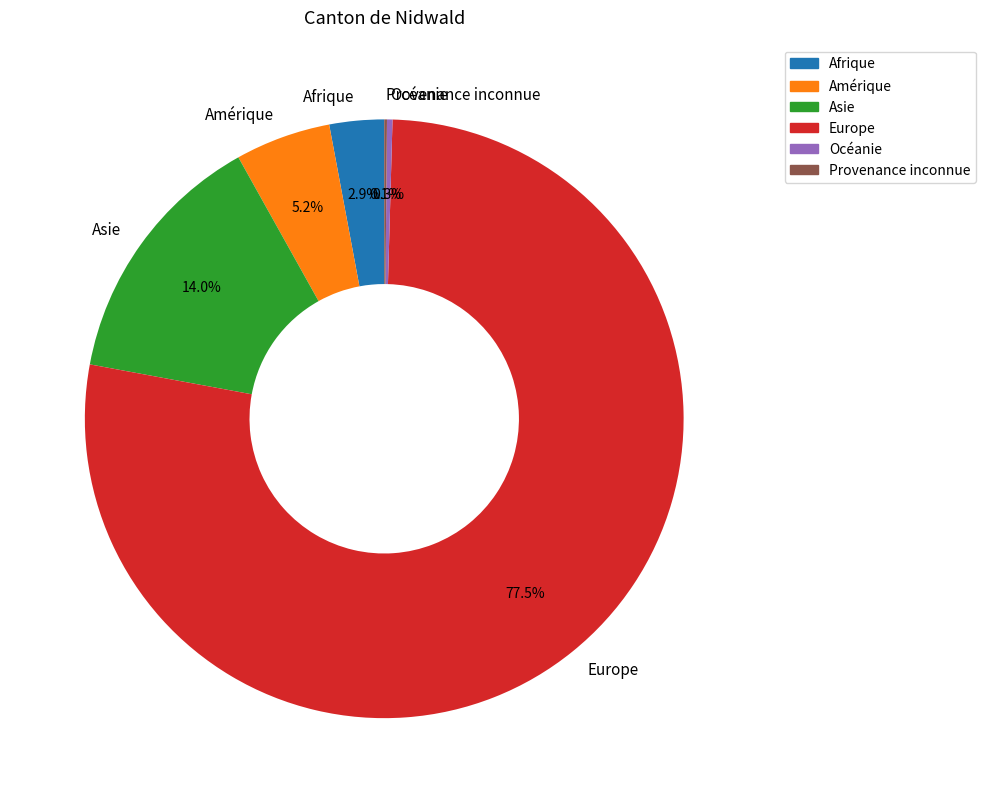

Which slice is the largest?

Europe